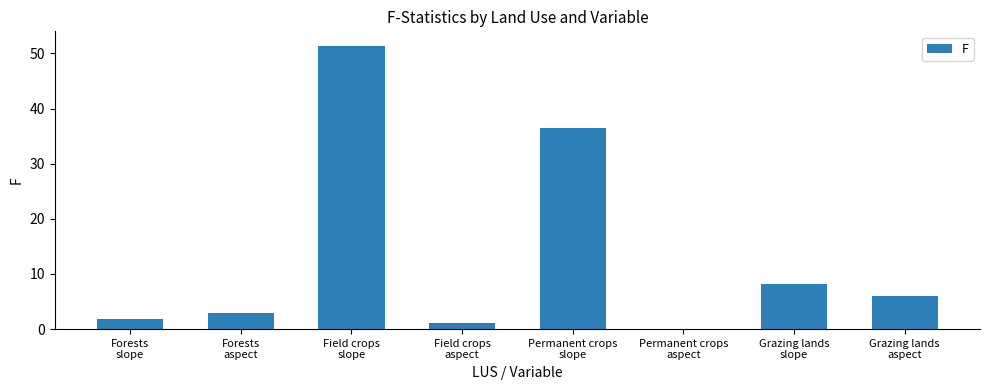

Are the bars horizontal?

No